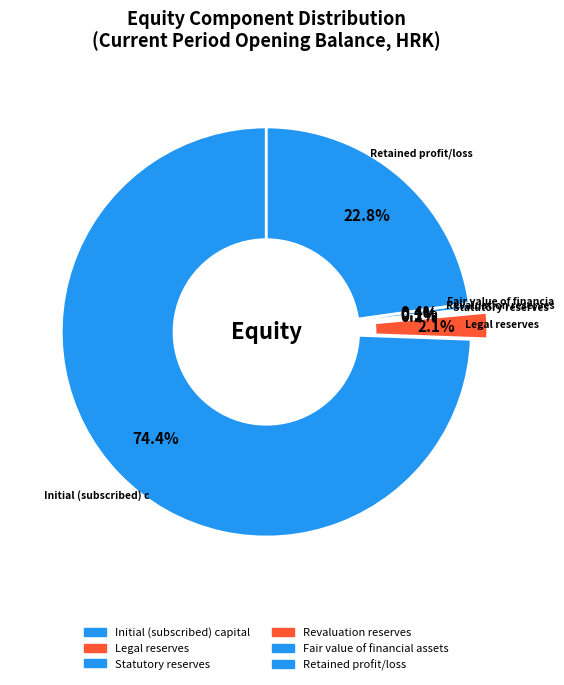

Is Initial (subscribed) capital the majority of the pie?

Yes